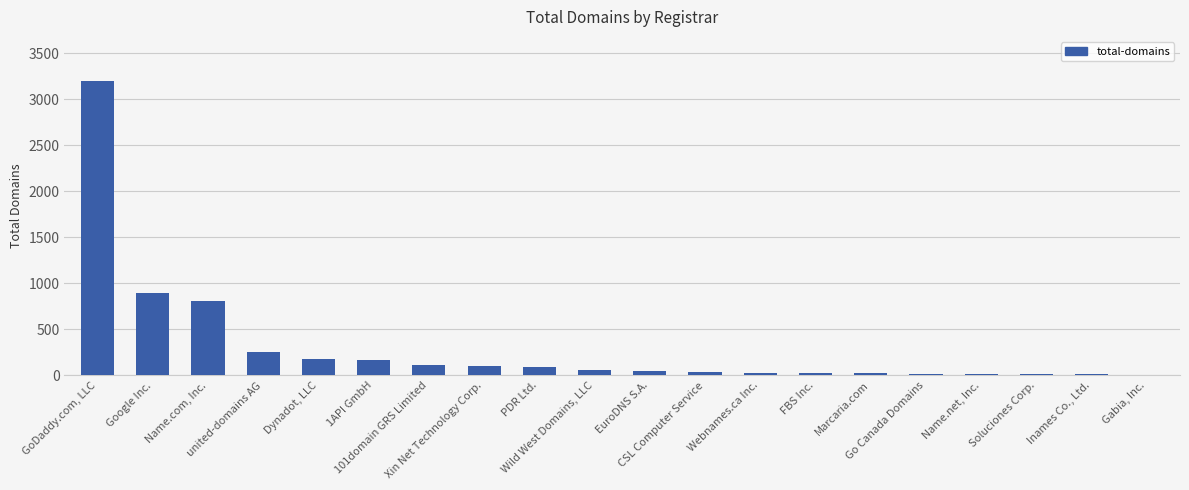

What is the greatest value displayed?

3197